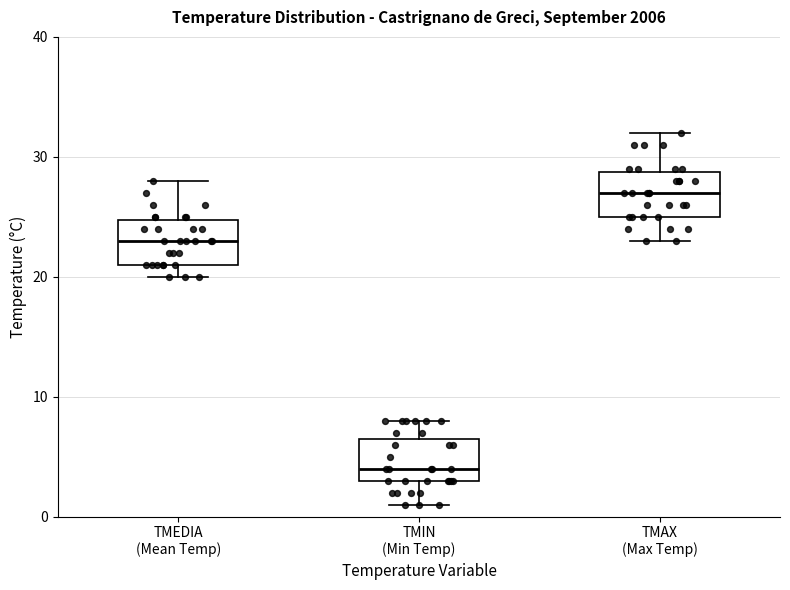

Reading left to right, read every box against the y-axis: the position of its median line, the range the box covers, and the ends of its whiskers. The values are not printed on the chart, so give them approximately, as read against the axis.

TMEDIA (Mean Temp): median 23, box 21 to 25, whiskers 20 to 28
TMIN (Min Temp): median 4, box 3 to 7, whiskers 1 to 8
TMAX (Max Temp): median 27, box 25 to 29, whiskers 23 to 32